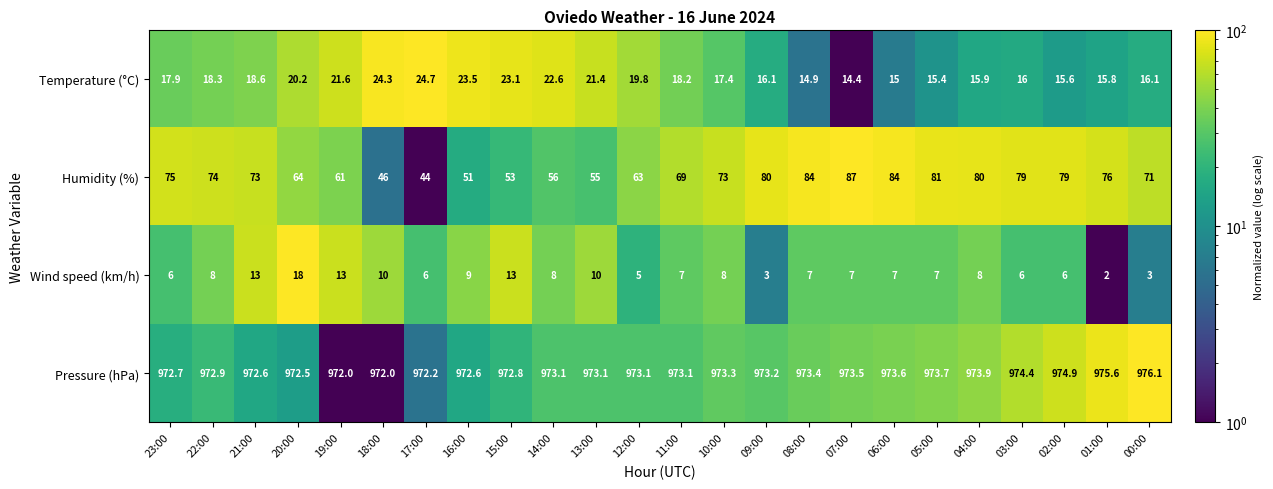

Read the Wind speed (km/h) value at 02:00.

6.0